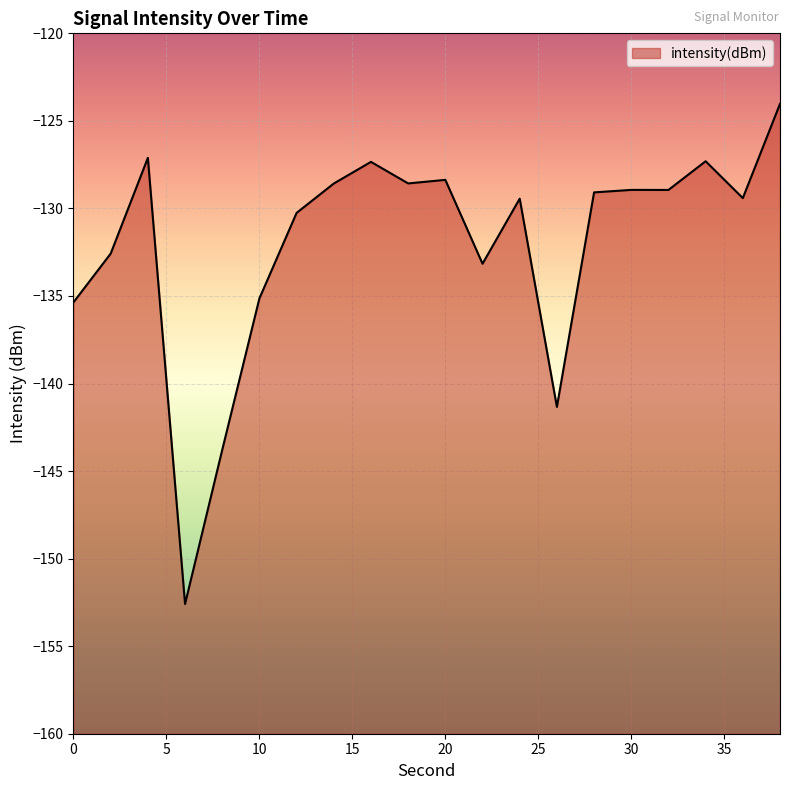

Where does the data first go above -129?

4